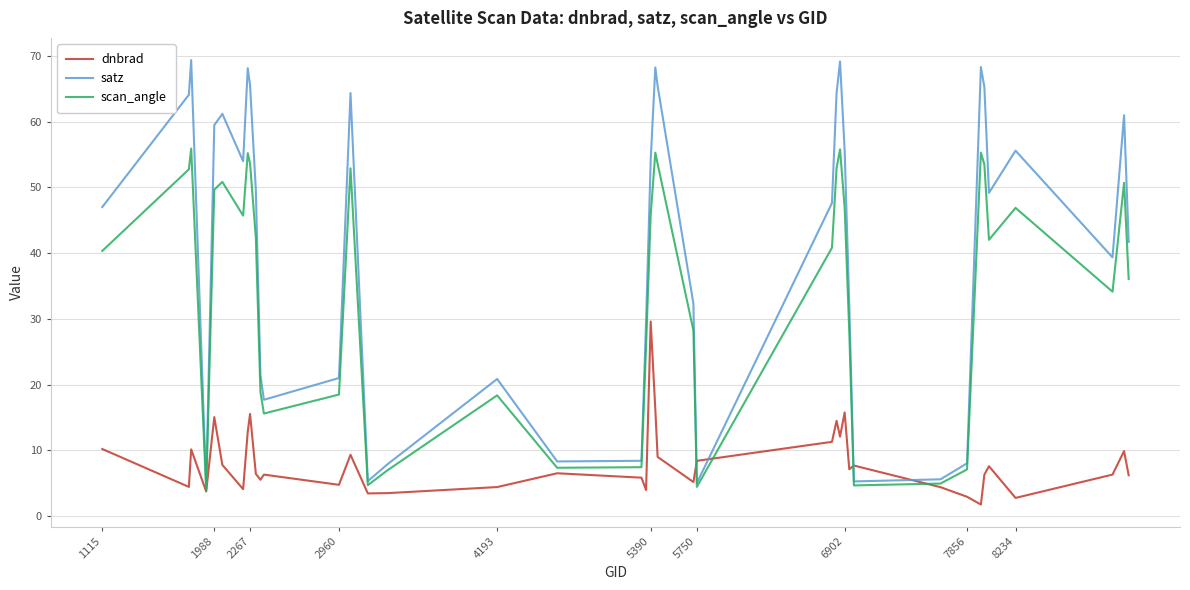

Rank the series by their average value, from highest to lowest.

satz, scan_angle, dnbrad